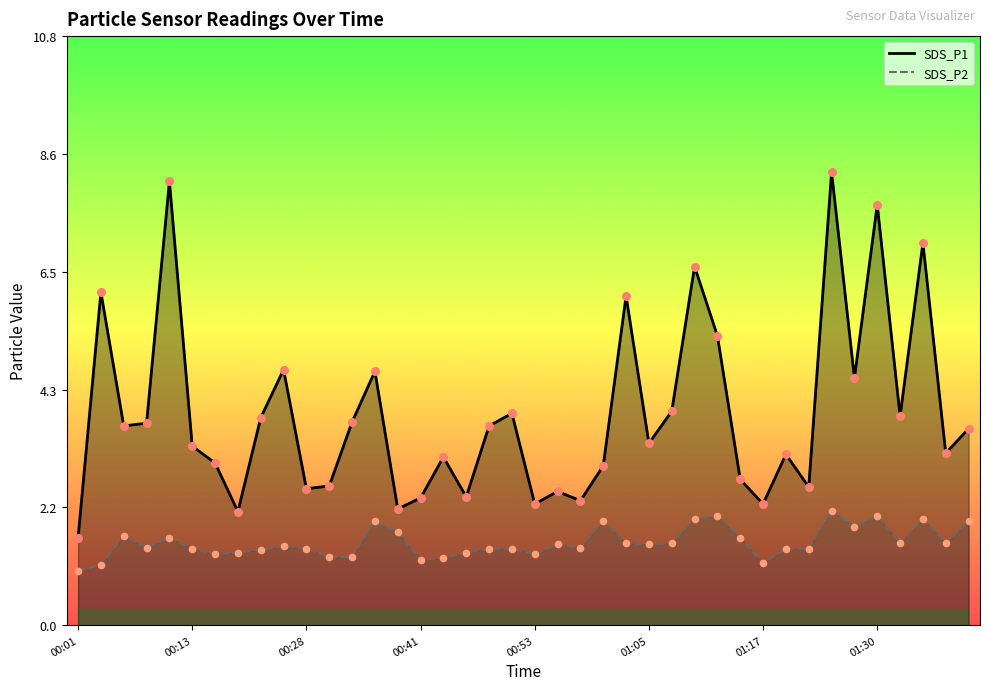

What is the total value across all series at 00:58?

3.7